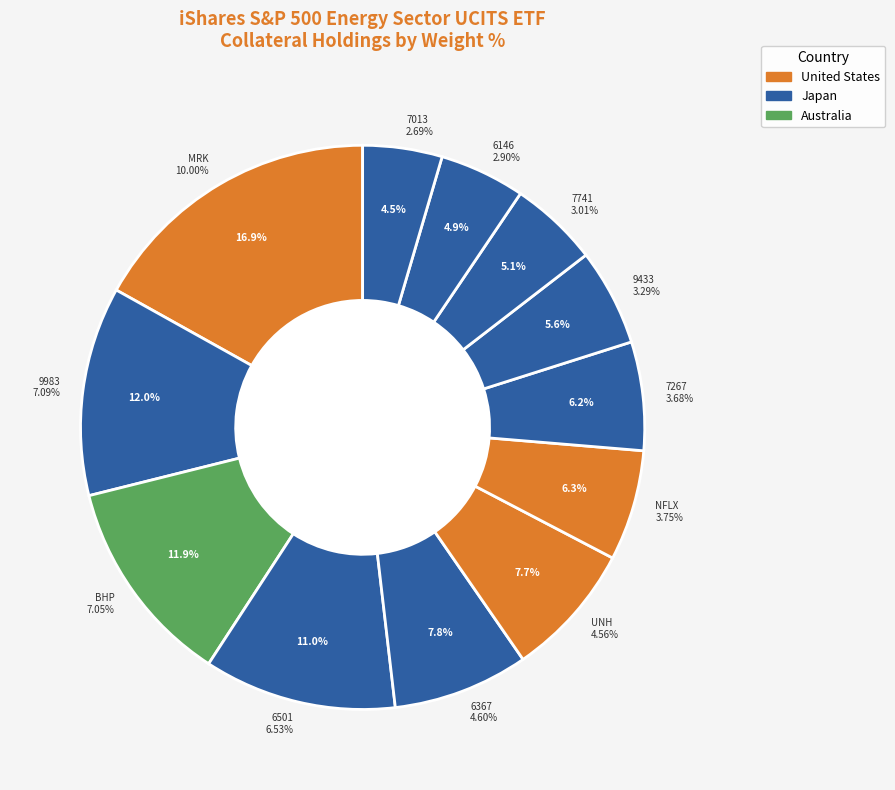

To the nearest percent, what is the combined percentage of 6146 and 7013?

9%